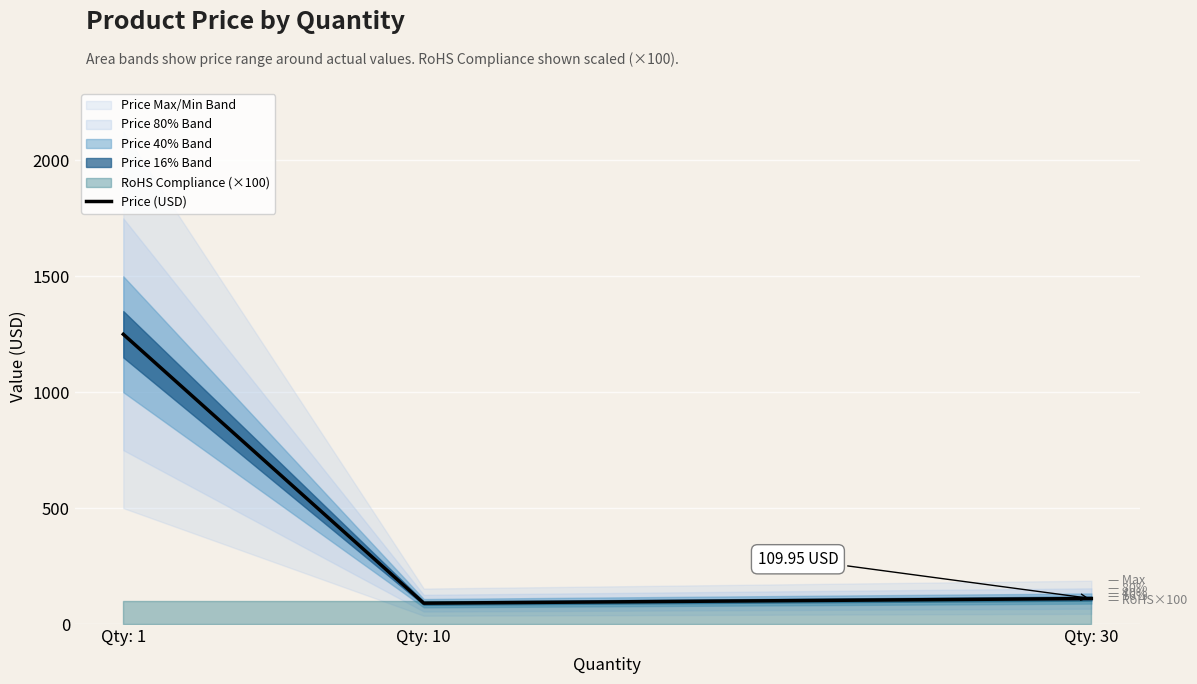

At which label is the value closest to 669?

Qty: 30